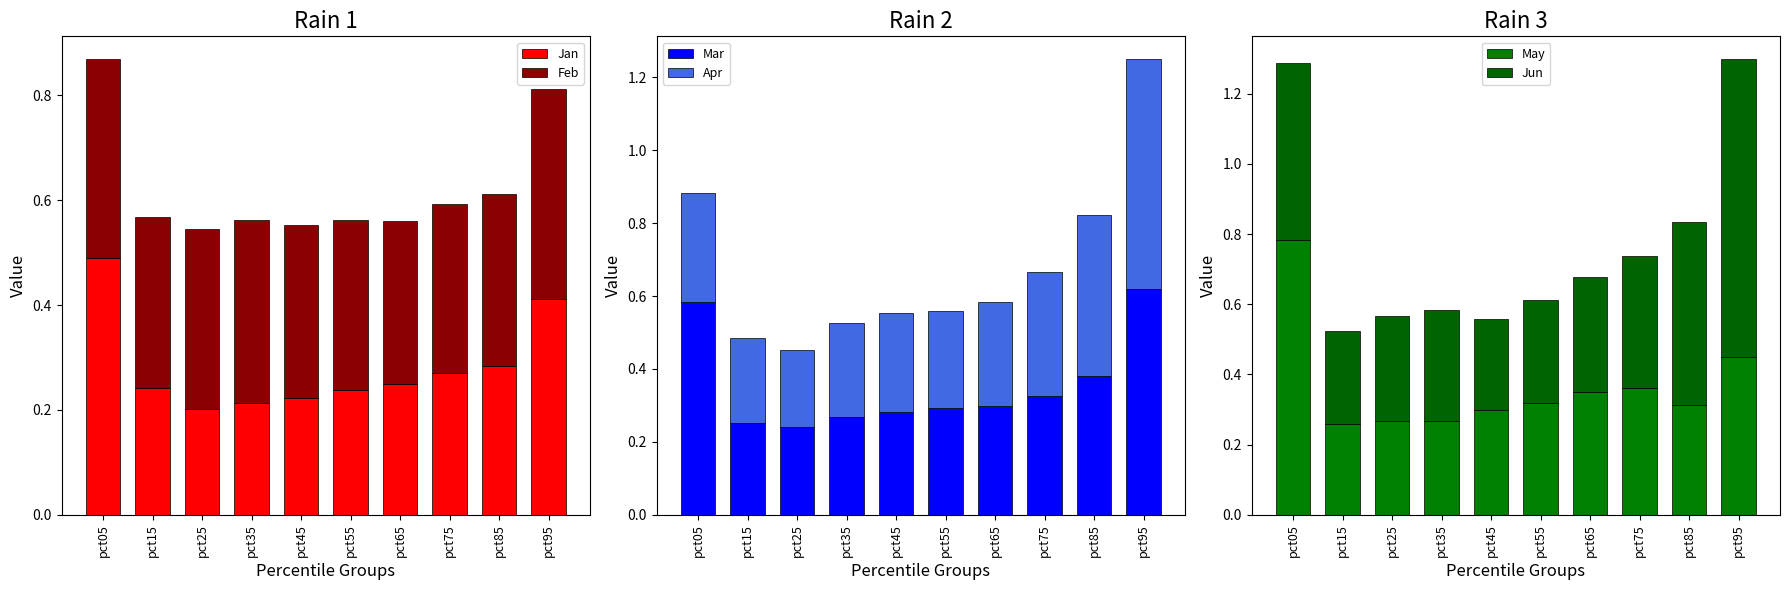

Which series has the largest total across all categories?

Jun